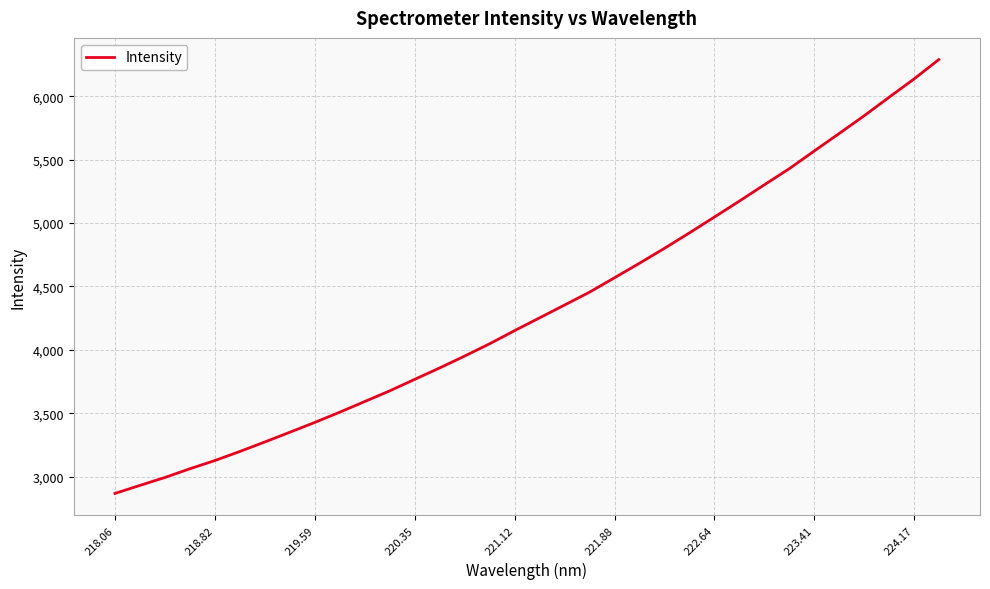

What is the difference between the maximum and minimum values?

3424.5